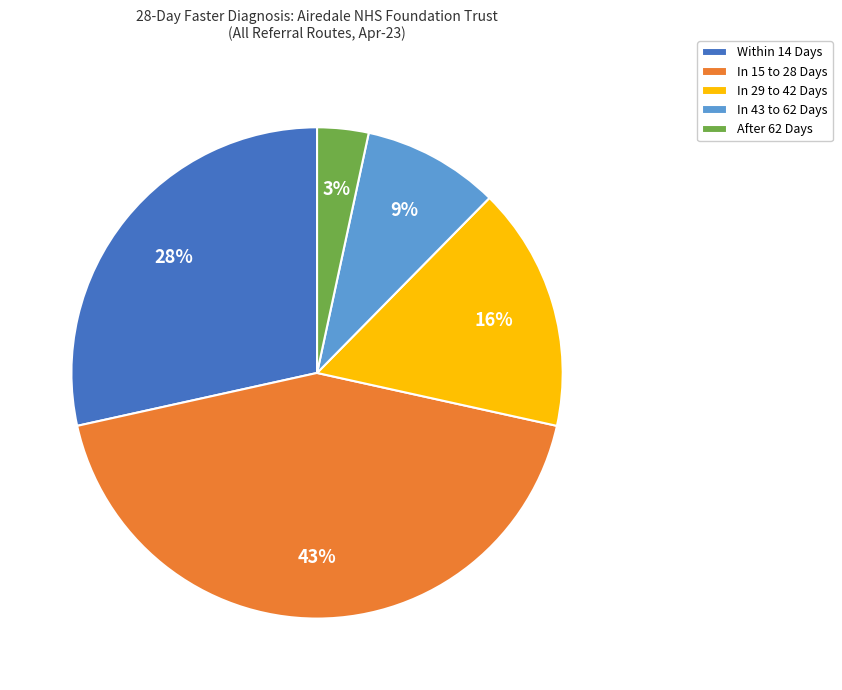

To the nearest percent, what is the average slice percentage?

20%